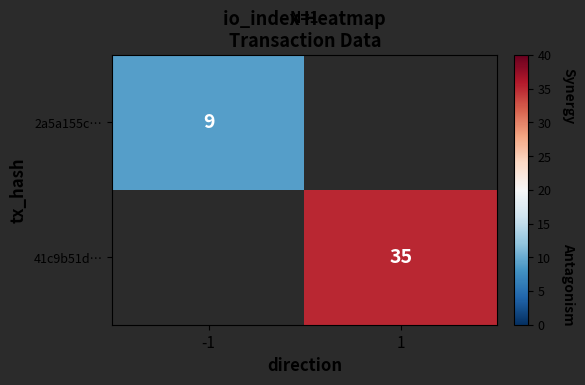

The value of 41c9b51d… at 1 is 63. True or false?

False